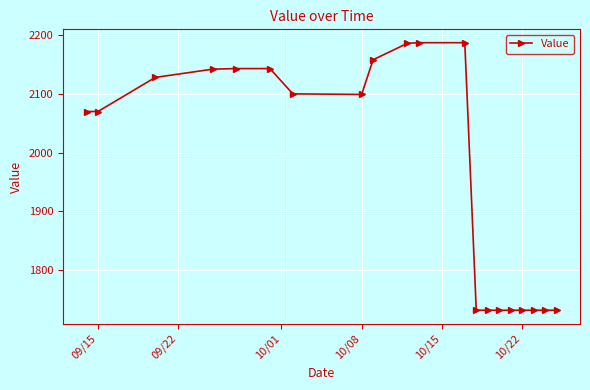

What is the sum of all values?

39469